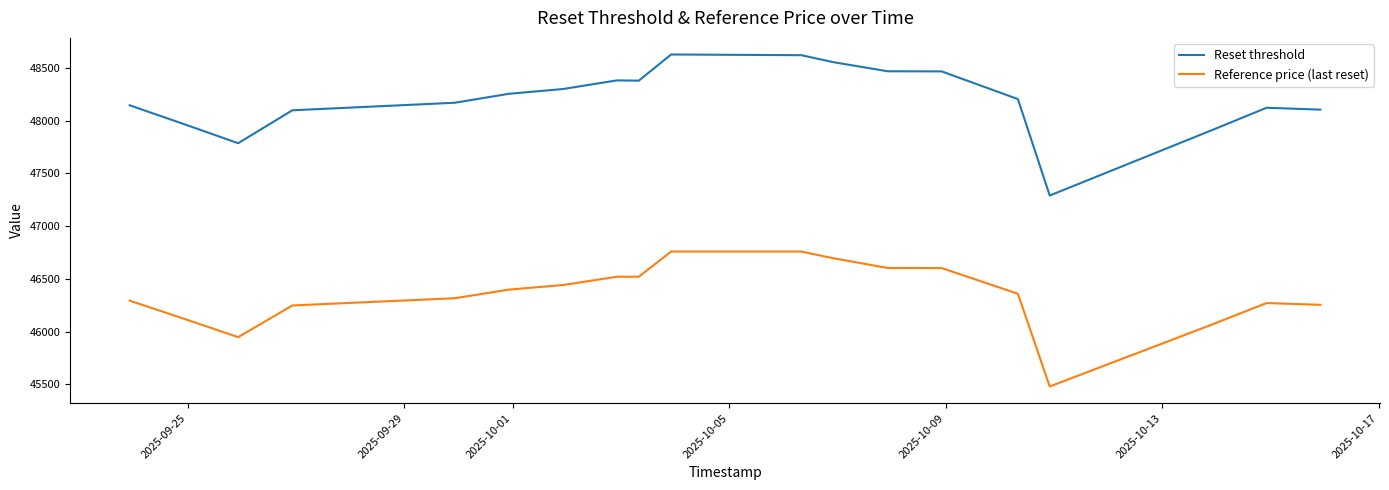

Is this an area chart (filled region under the line)?

No